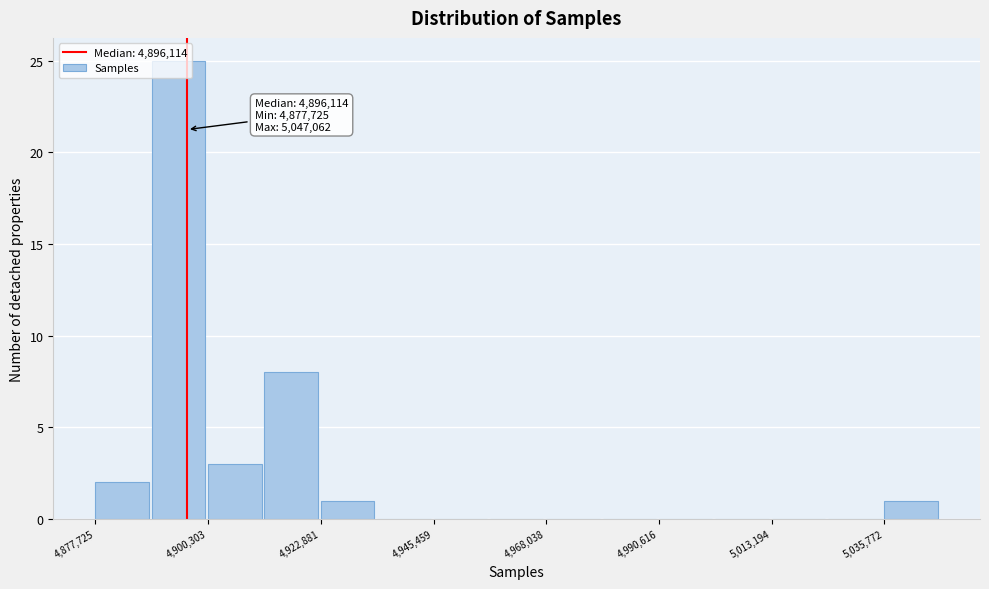

Around what value on the x-axis is the tallest bar? Give the approximate position of its centre, as read against the axis.

4895000